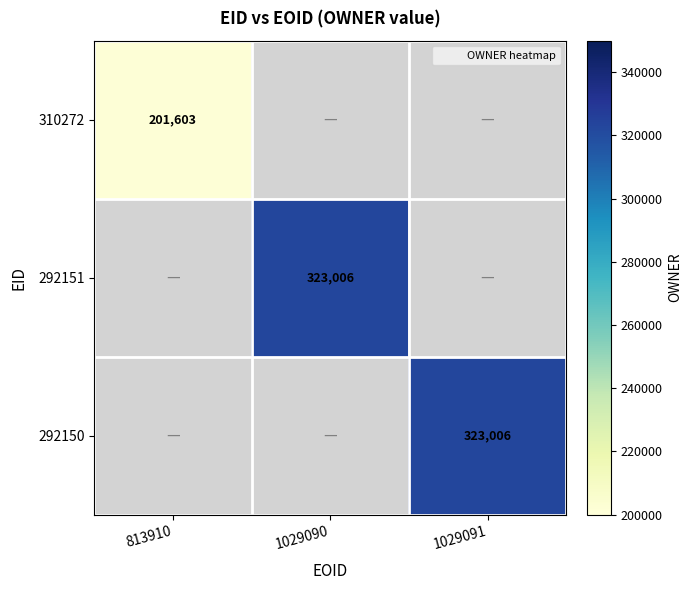

Count the number of data series in this chart.

3